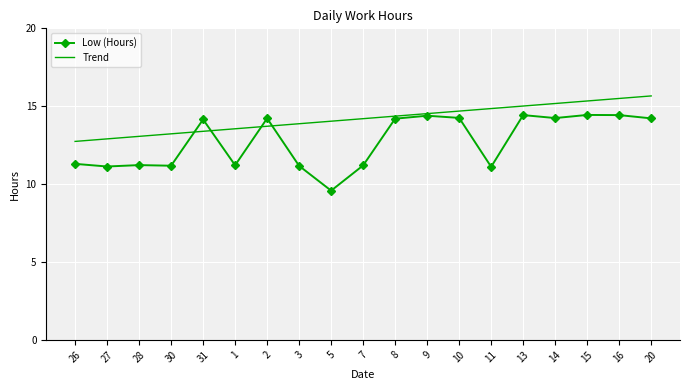

Rank the series by their average value, from highest to lowest.

Trend, Low (Hours)